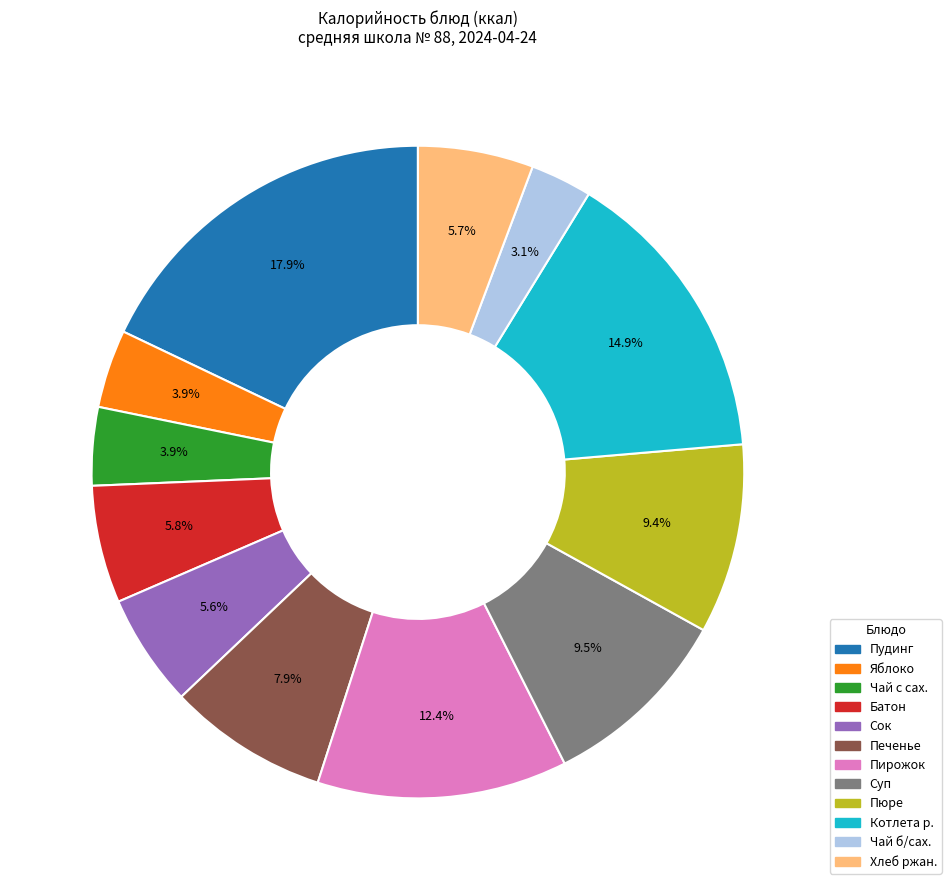

How many slices are in this pie chart?

12